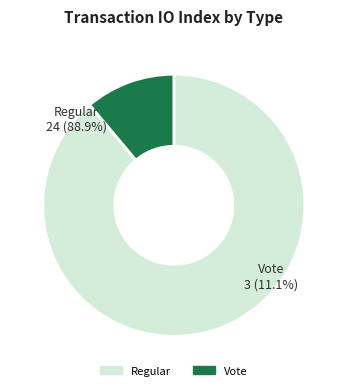

Is it true that Vote is 11% of the pie?

True